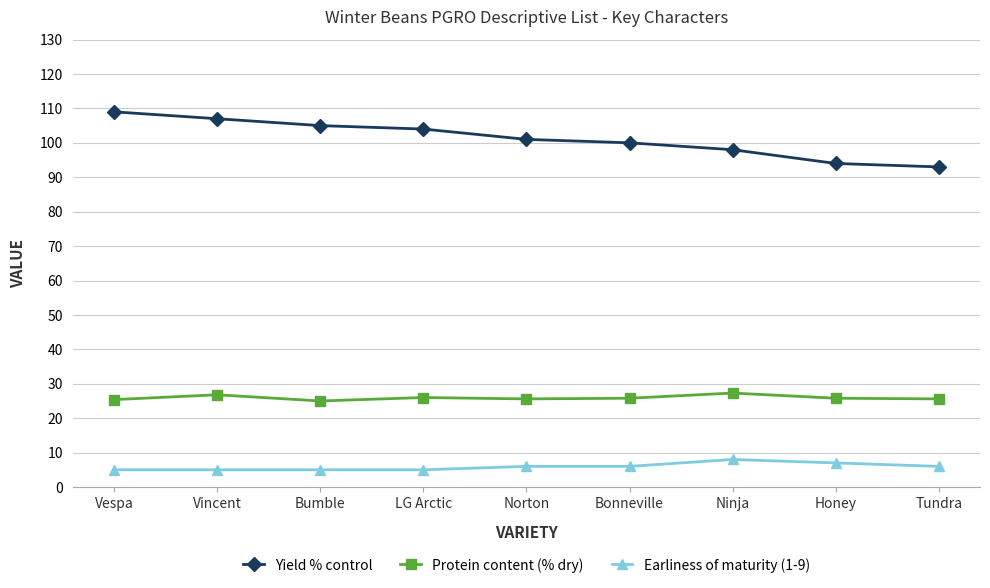

What is the label of the 1st point from the right?

Tundra